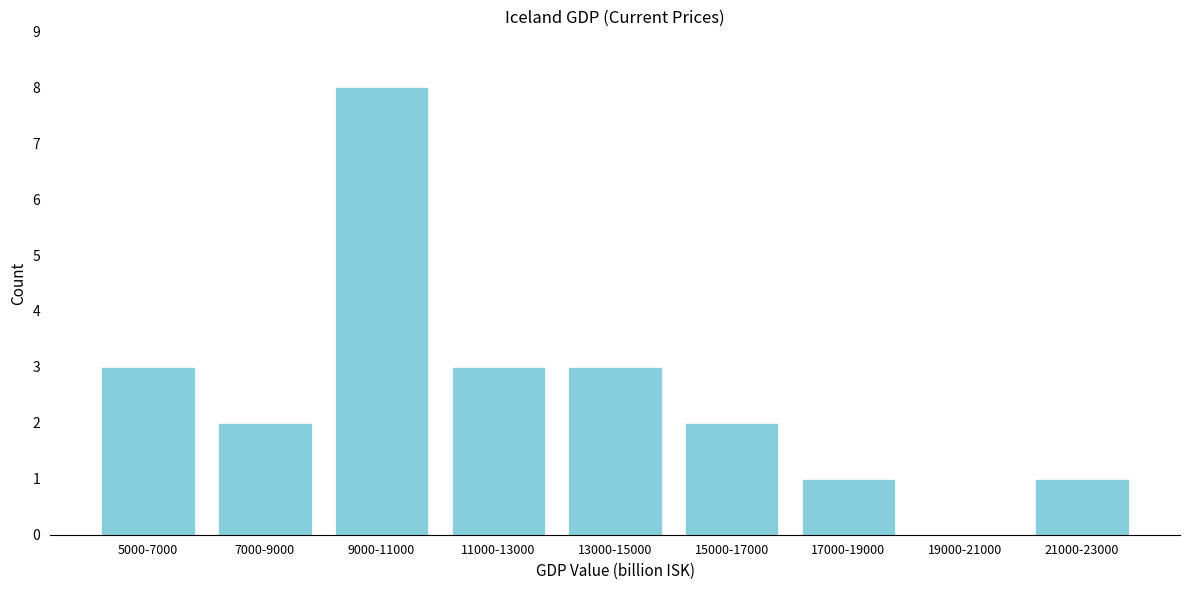

Reading left to right, transcribe all the data shown in this chart.

5000-7000=3	7000-9000=2	9000-11000=8	11000-13000=3	13000-15000=3	15000-17000=2	17000-19000=1	19000-21000=0	21000-23000=1